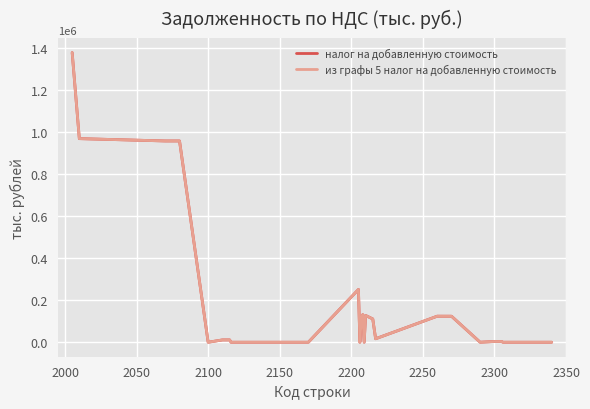

How many series are shown in this chart?

2